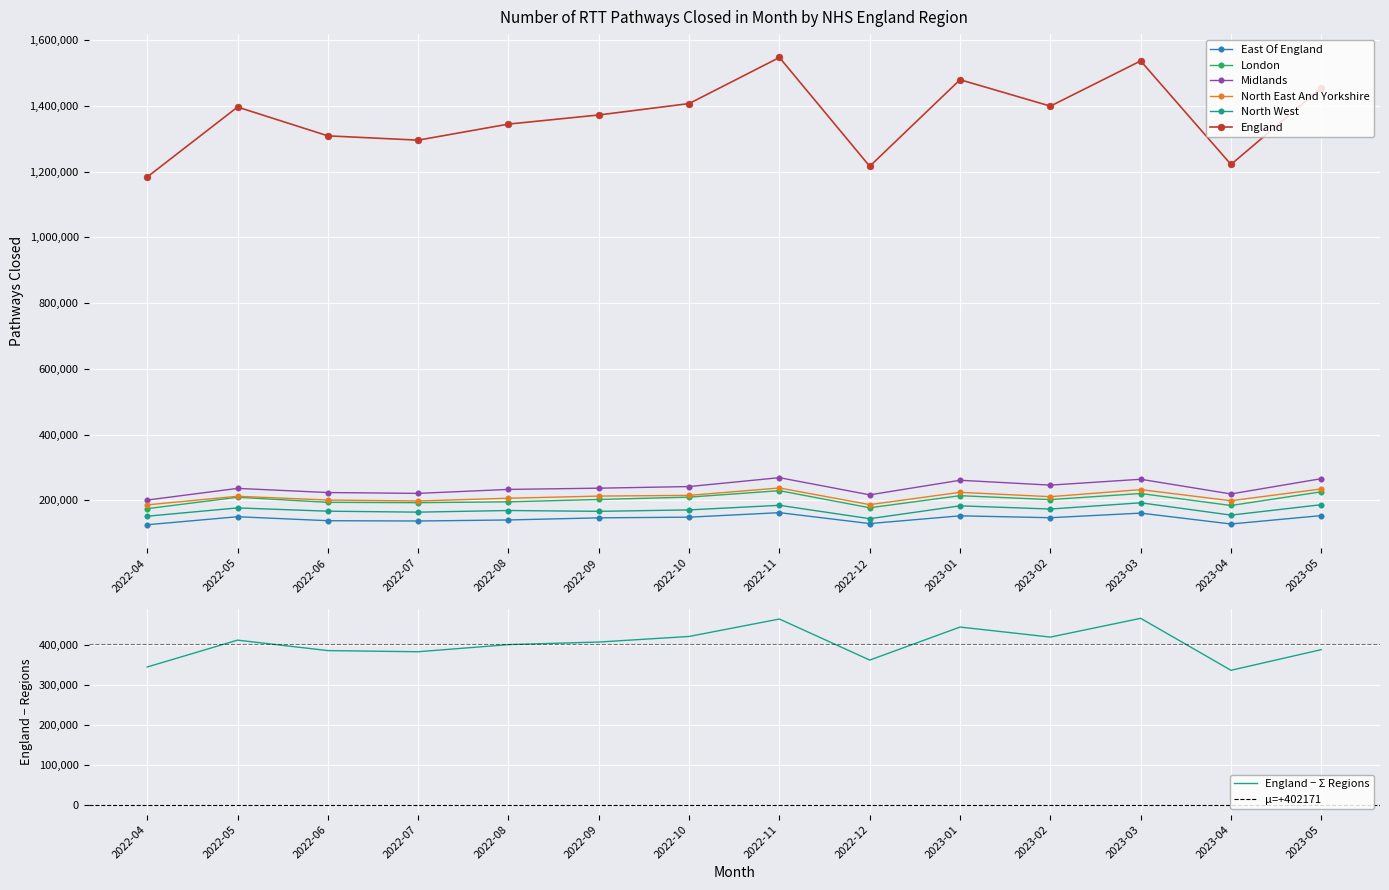

List the series in order of their peak value, highest first.

England, Midlands, North East And Yorkshire, London, North West, East Of England